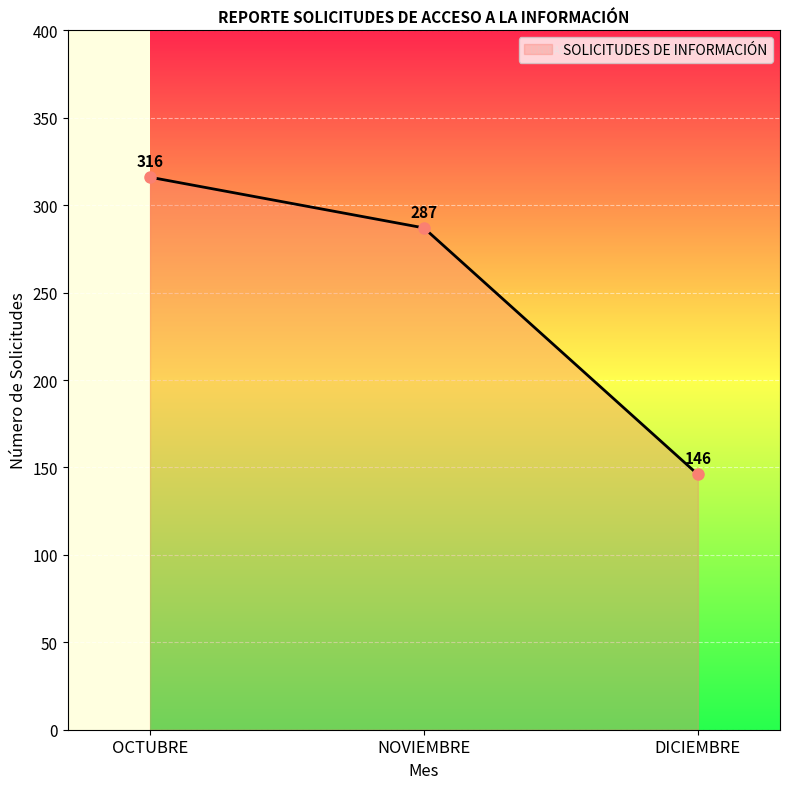

Count the number of categories in the chart.

3